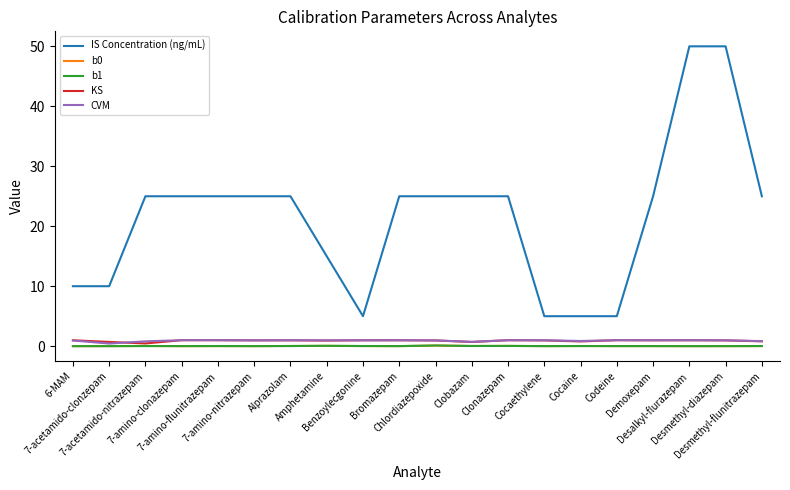

True or false: KS has more than 1 points higher than both neighbors.

True